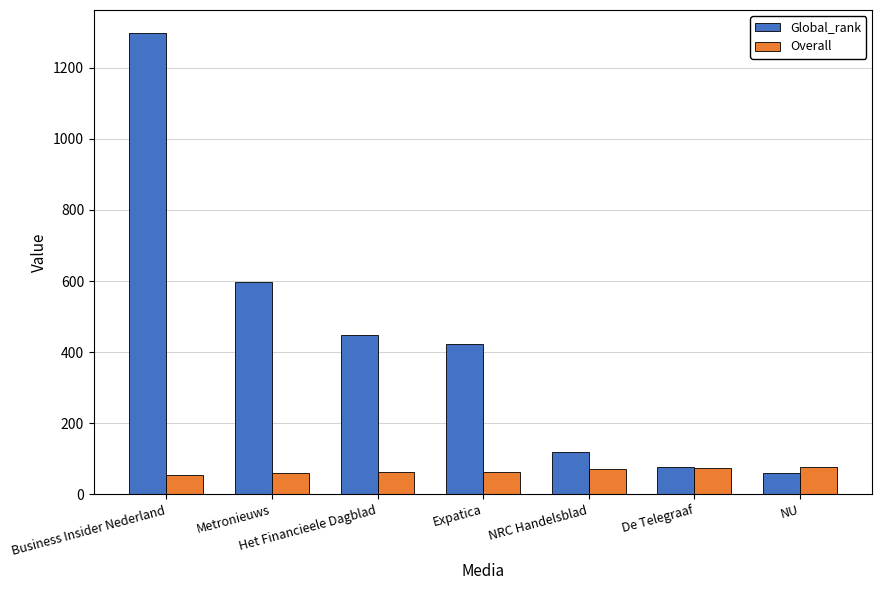

What is the total value across all series at Business Insider Nederland?

1350.8